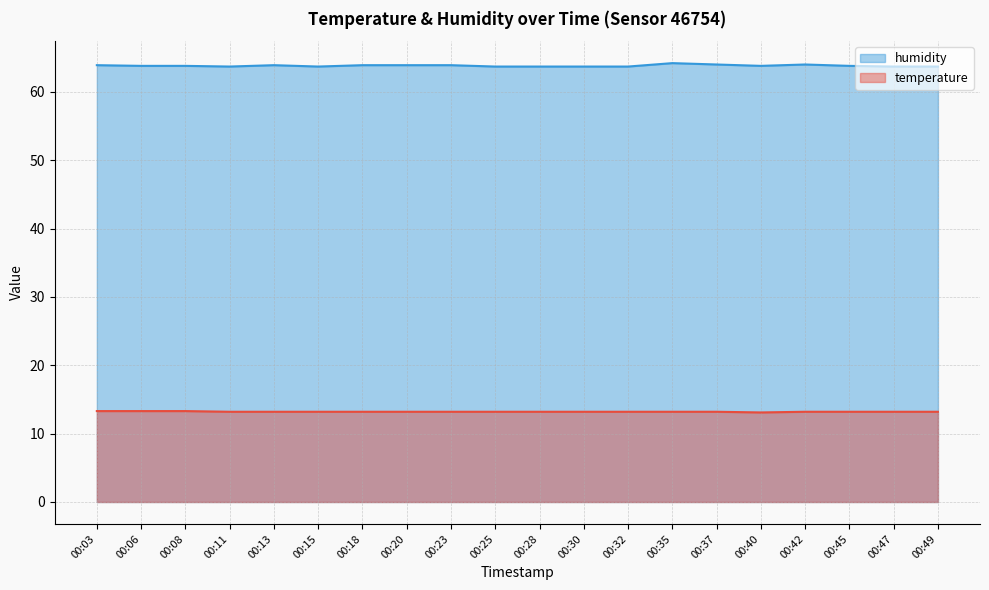

Does the chart have visible grid lines?

Yes